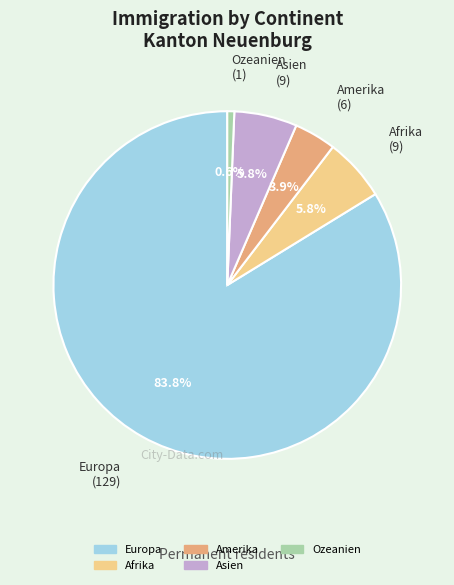

Which has a higher value, Amerika or Ozeanien?

Amerika